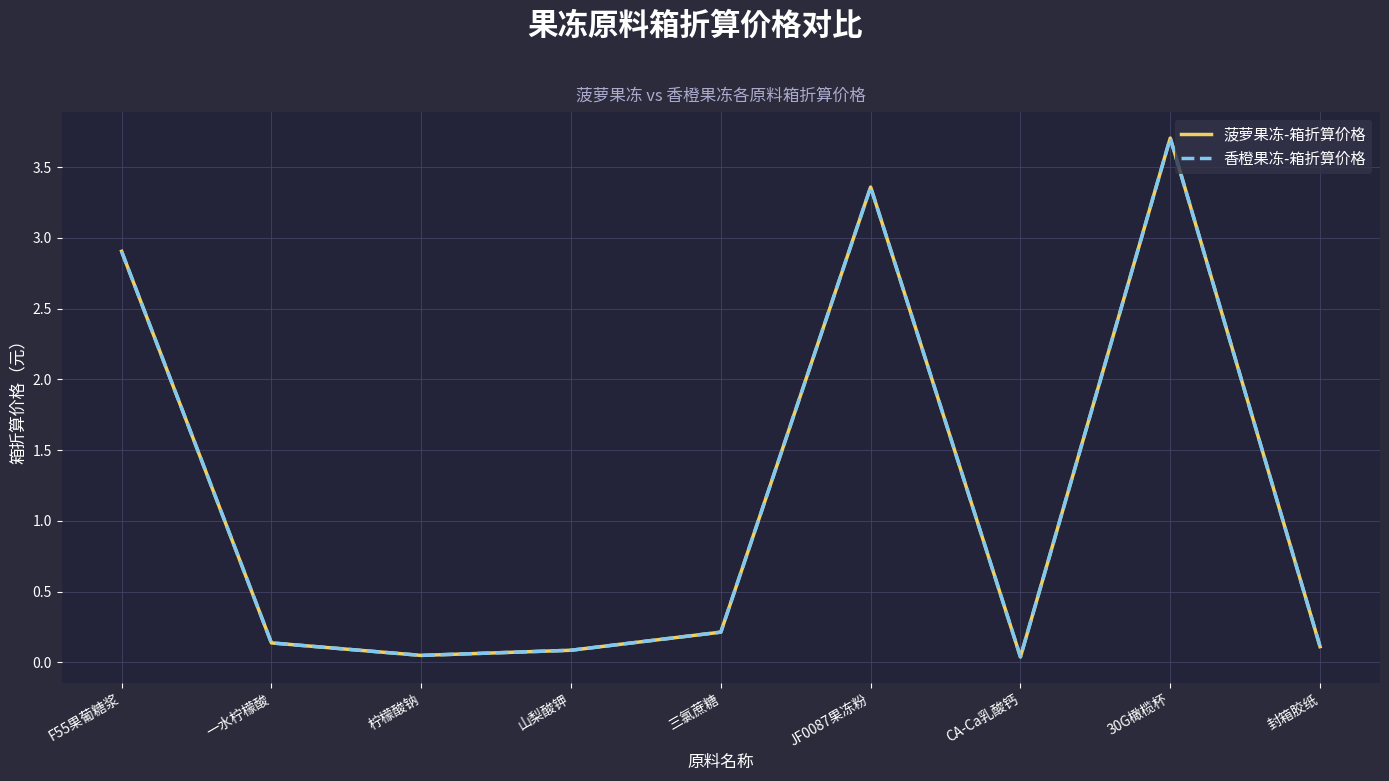

Does the chart display data point markers on the line(s)?

No